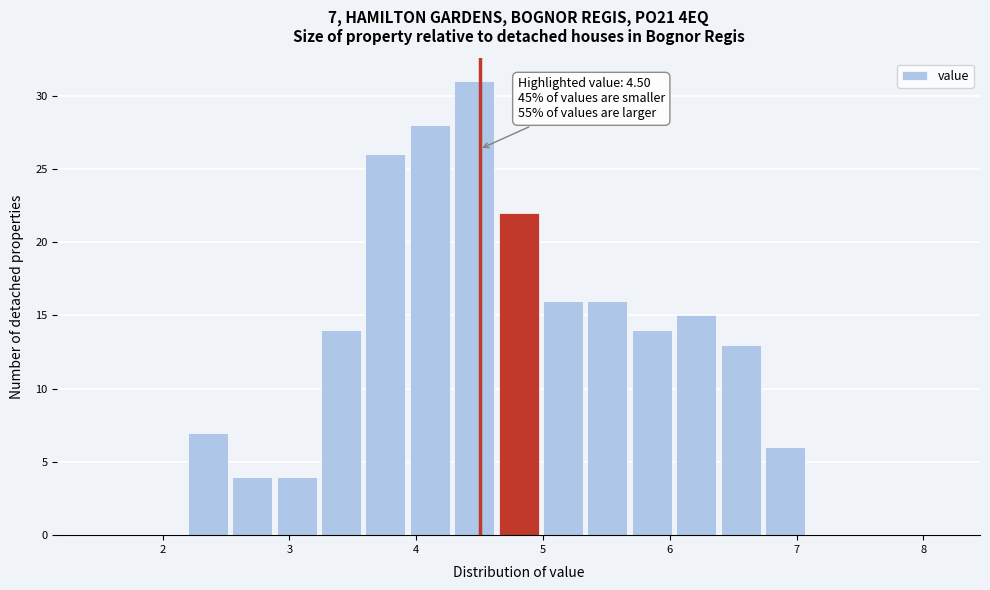

Around what value on the x-axis is the tallest bar? Give the approximate position of its centre, as read against the axis.

4.5